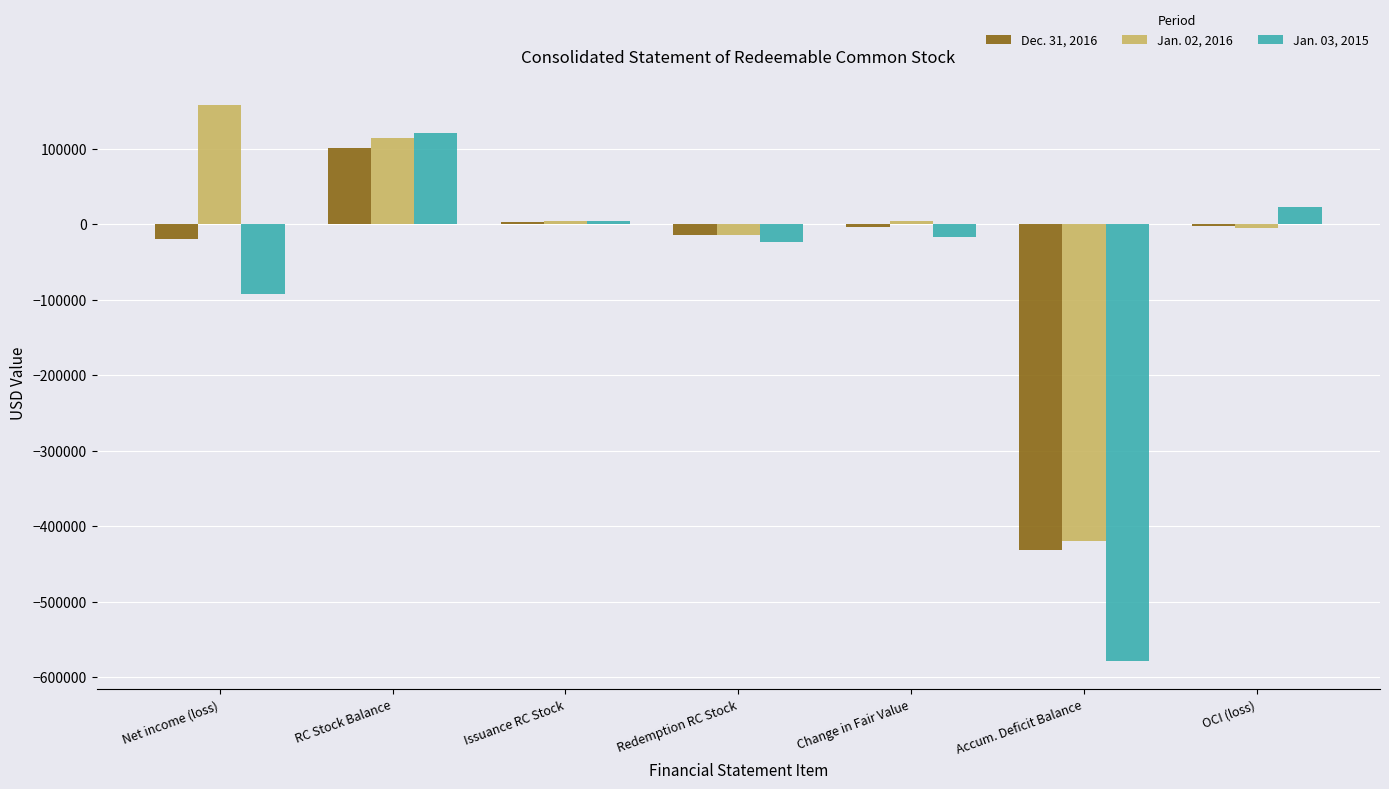

What is the total value across all series at Net income (loss)?

46756